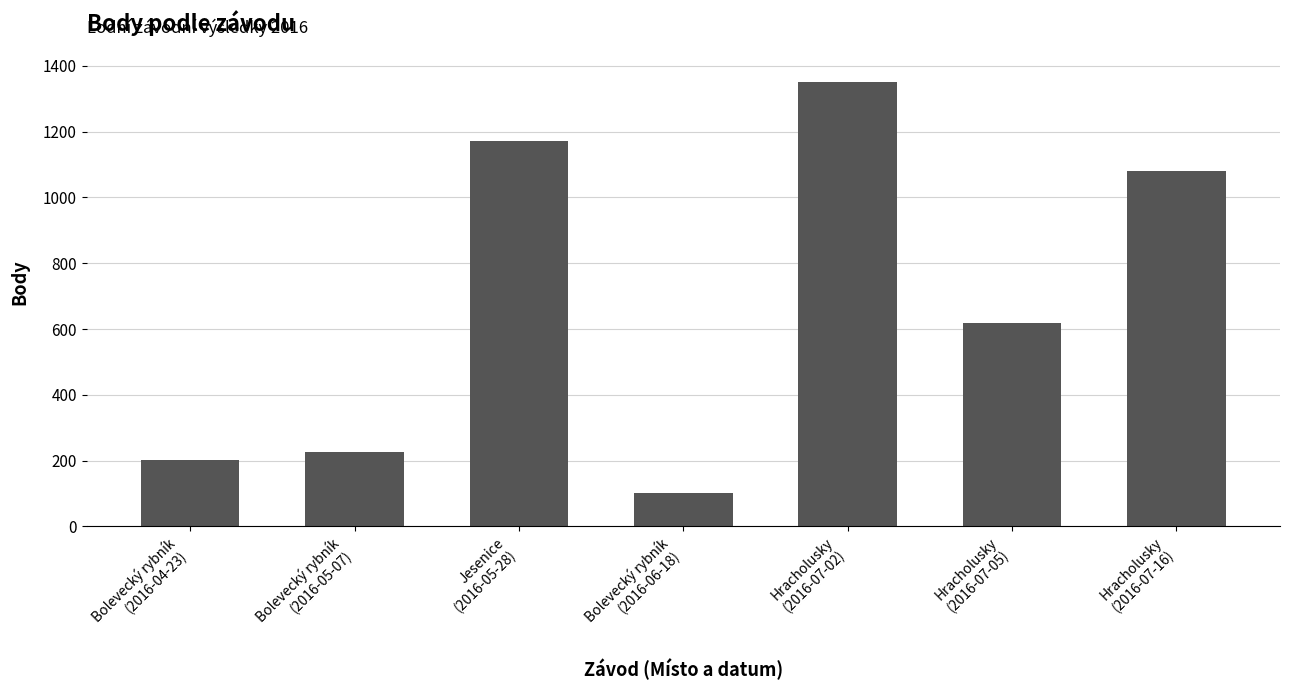

Approximately how many times larger is the value at Bolevecký rybník
(2016-04-23) compared to Hracholusky
(2016-07-02)?

0.1